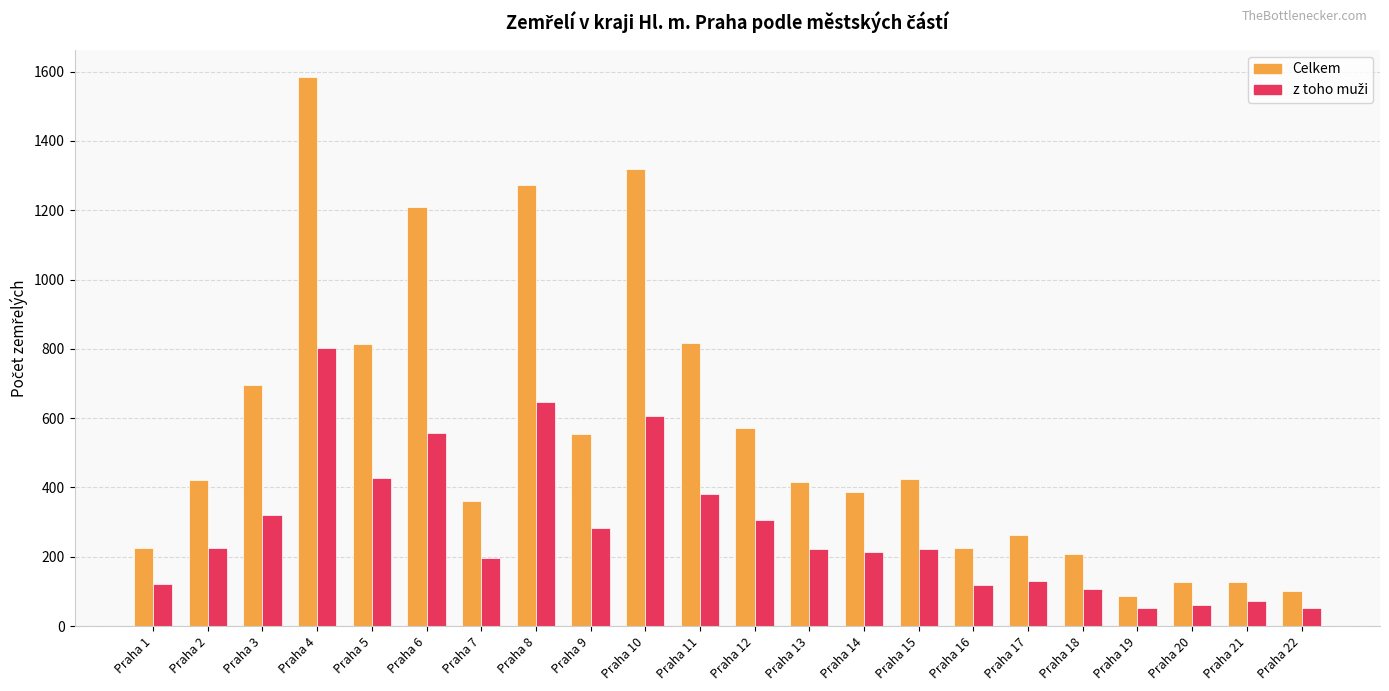

How many categories are shown in the chart?

22